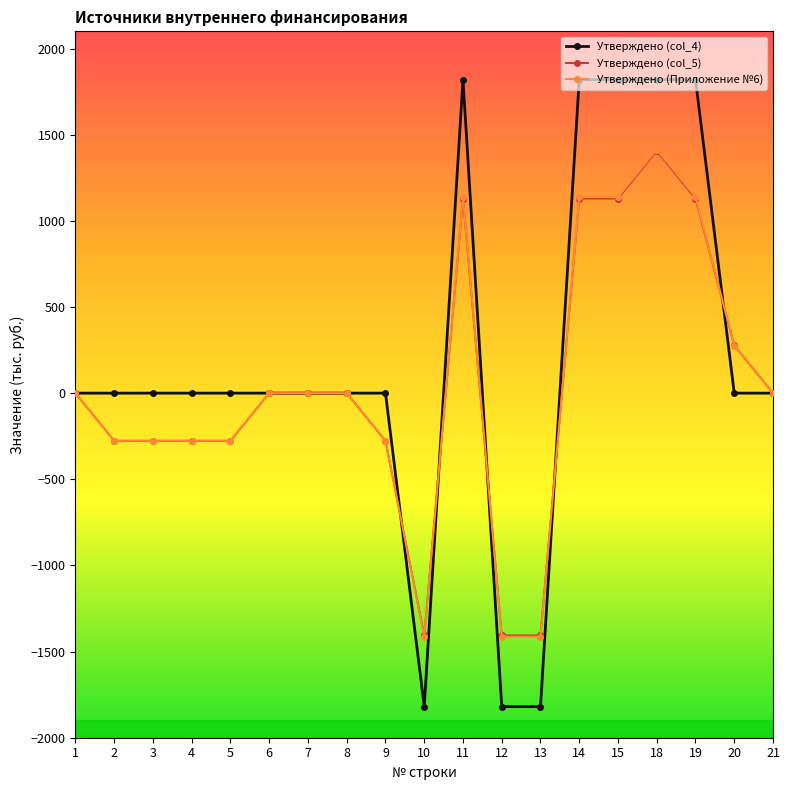

Reading left to right, list all the values displayed in this chart.

Утверждено (col_4): 1=0.0	2=0.0	3=0.0	4=0.0	5=0.0	6=0.0	7=0.0	8=0.0	9=0.0	10=-1819.4	11=1819.4	12=-1819.4	13=-1819.4	14=1819.4	15=1819.4	18=1819.4	19=1819.4	20=0.0	21=0.0
Утверждено (col_5): 1=0.0	2=-276.9	3=-276.9	4=-276.9	5=-276.9	6=0.0	7=0.0	8=0.0	9=-276.9	10=-1406.4	11=1129.5	12=-1406.4	13=-1406.4	14=1129.5	15=1129.5	18=1406.4	19=1129.5	20=276.9	21=0.0
Утверждено (Приложение №6): 1=0.0	2=-276.1	3=-276.1	4=-276.1	5=-276.1	6=0.0	7=0.0	8=0.0	9=-276.1	10=-1413.5	11=1137.4	12=-1413.5	13=-1413.5	14=1137.4	15=1137.4	18=1413.5	19=1137.4	20=276.1	21=0.0